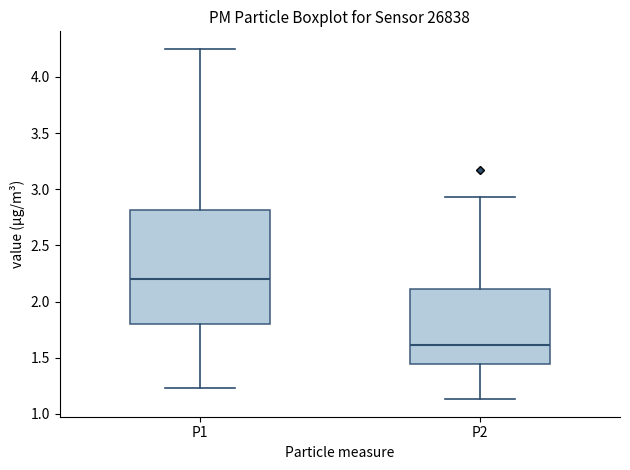

Comparing the boxes themselves (not the whiskers), which one is the tallest?

P1